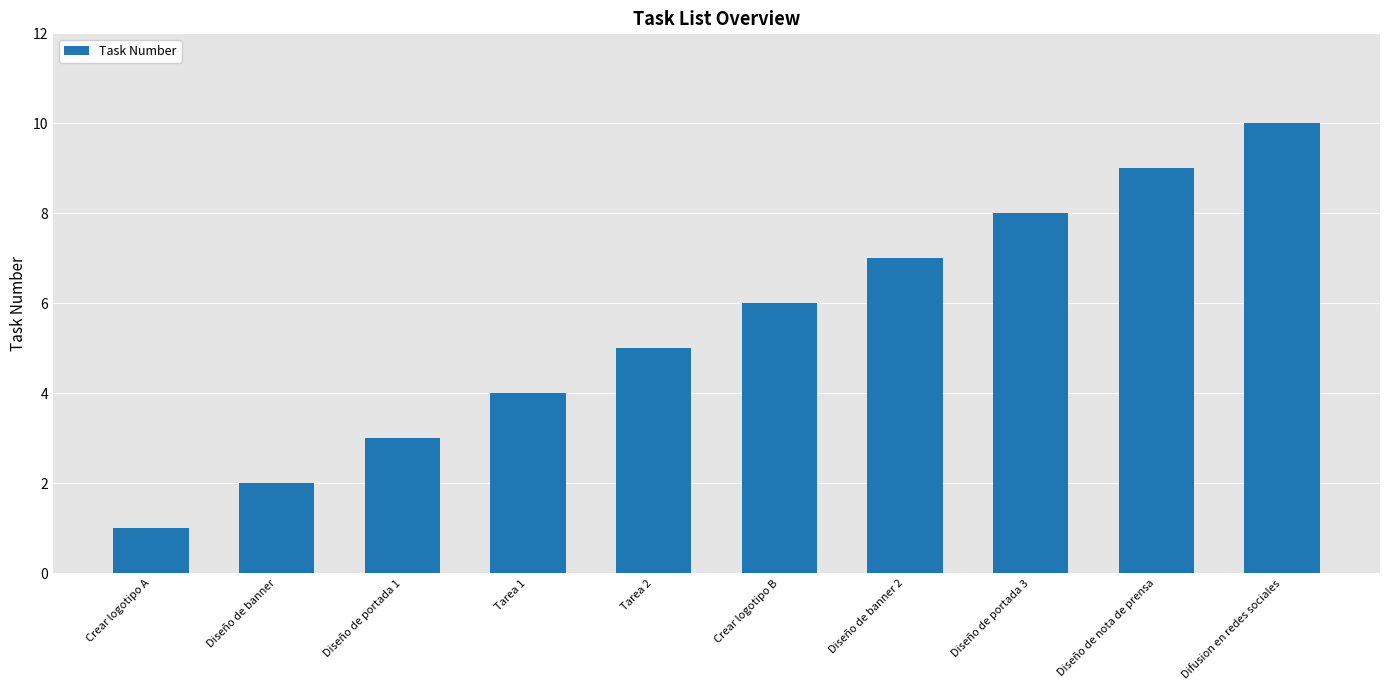

What position from the left is Diseño de portada 1?

3